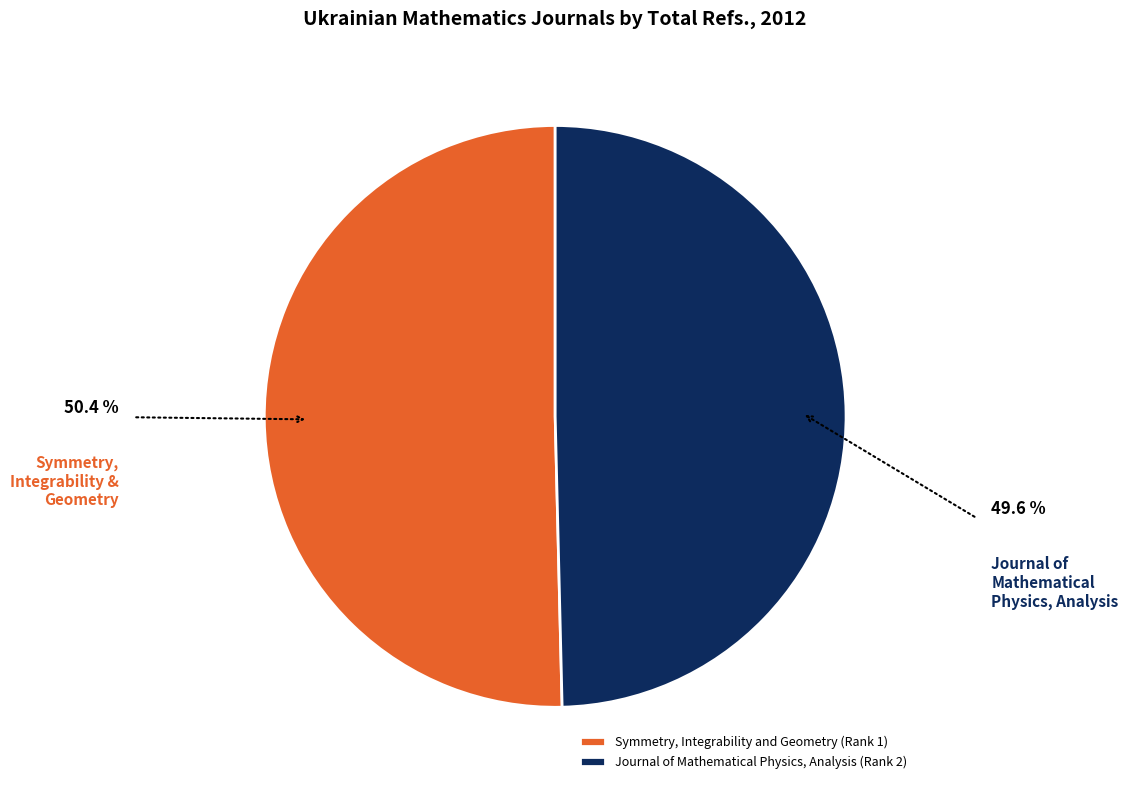

Which has a higher value, Journal of Mathematical Physics, Analysis (Rank 2) or Symmetry, Integrability and Geometry (Rank 1)?

Symmetry, Integrability and Geometry (Rank 1)